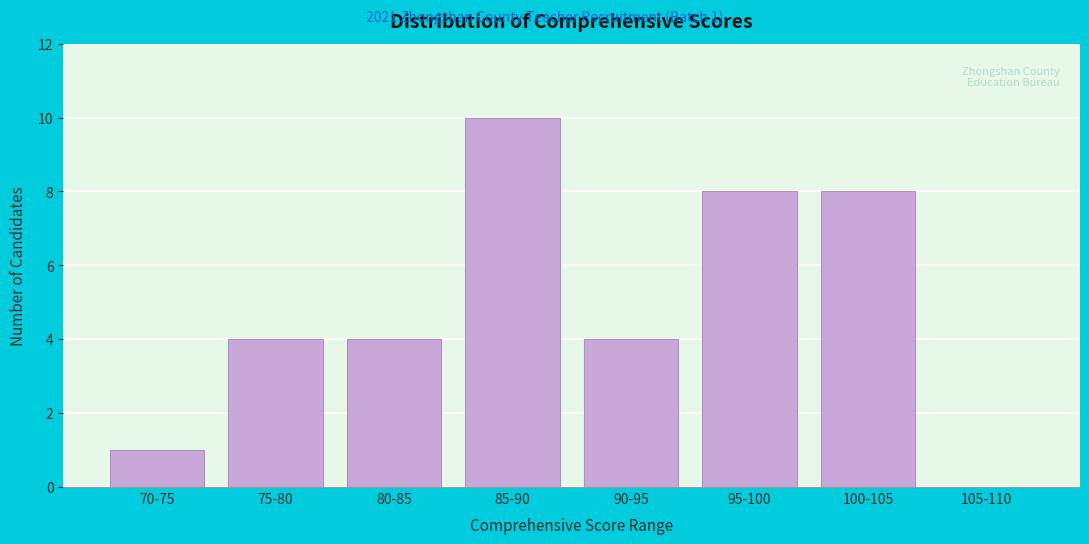

Reading left to right, transcribe all the data shown in this chart.

70-75=1	75-80=4	80-85=4	85-90=10	90-95=4	95-100=8	100-105=8	105-110=0